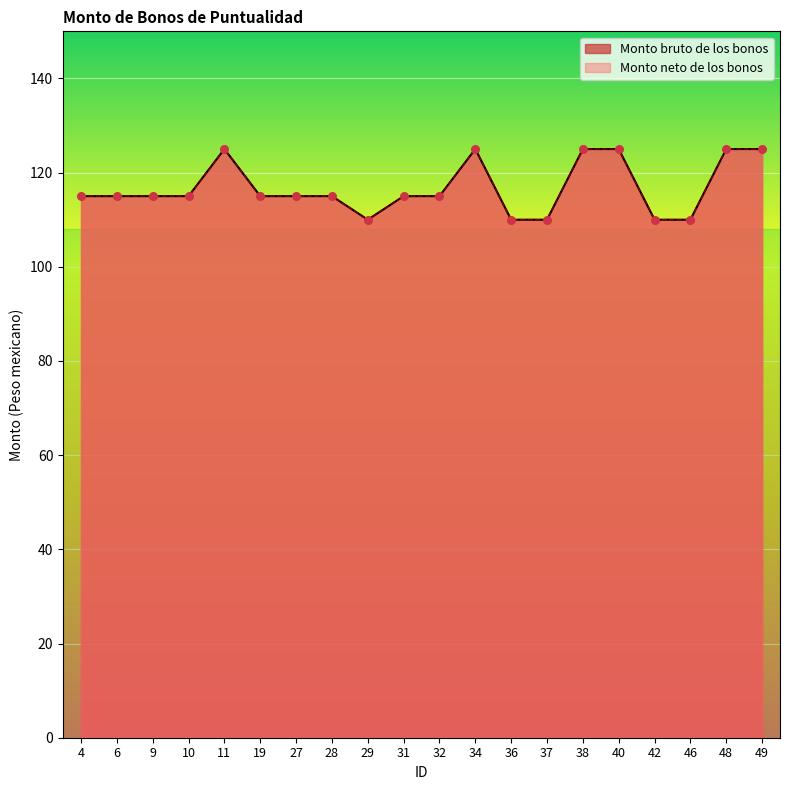

Which series has the largest Y range (max minus min)?

Monto bruto de los bonos